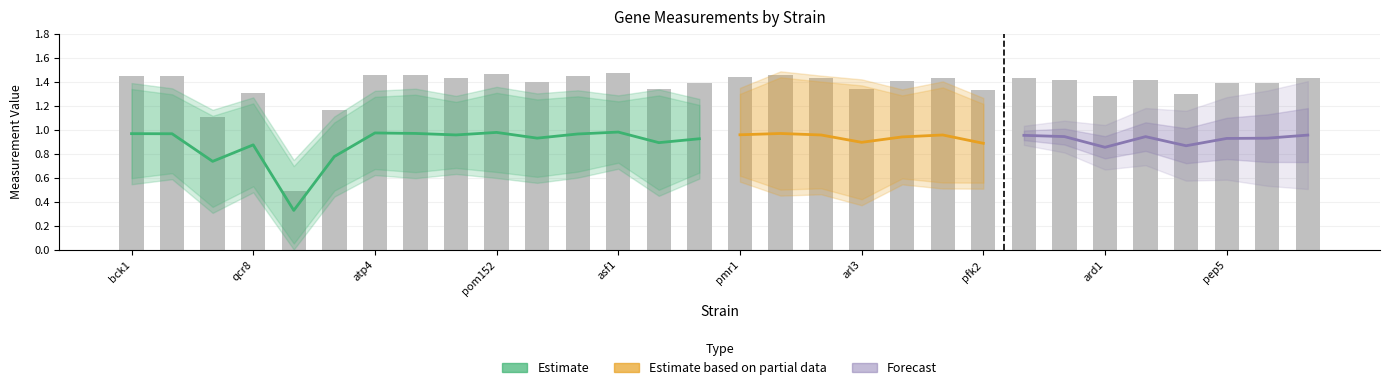

Between iki3 and bck1, which is larger?

bck1